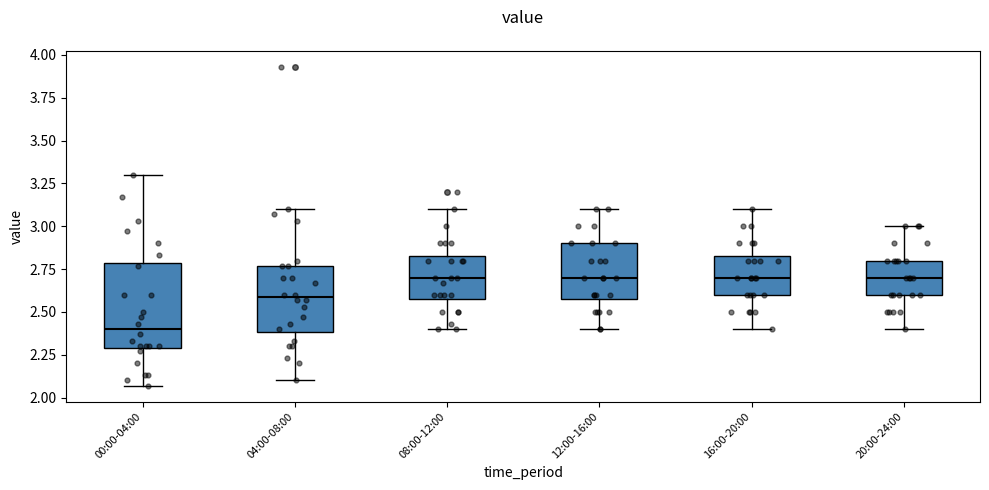

Reading left to right, read every box against the y-axis: the position of its median line, the range the box covers, and the ends of its whiskers. The values are not printed on the chart, so give them approximately, as read against the axis.

00:00-04:00: median 2.40, box 2.30 to 2.80, whiskers 2.05 to 3.30
04:00-08:00: median 2.60, box 2.40 to 2.75, whiskers 2.10 to 3.10
08:00-12:00: median 2.70, box 2.60 to 2.85, whiskers 2.40 to 3.10
12:00-16:00: median 2.70, box 2.60 to 2.90, whiskers 2.40 to 3.10
16:00-20:00: median 2.70, box 2.60 to 2.85, whiskers 2.40 to 3.10
20:00-24:00: median 2.70, box 2.60 to 2.80, whiskers 2.40 to 3.00